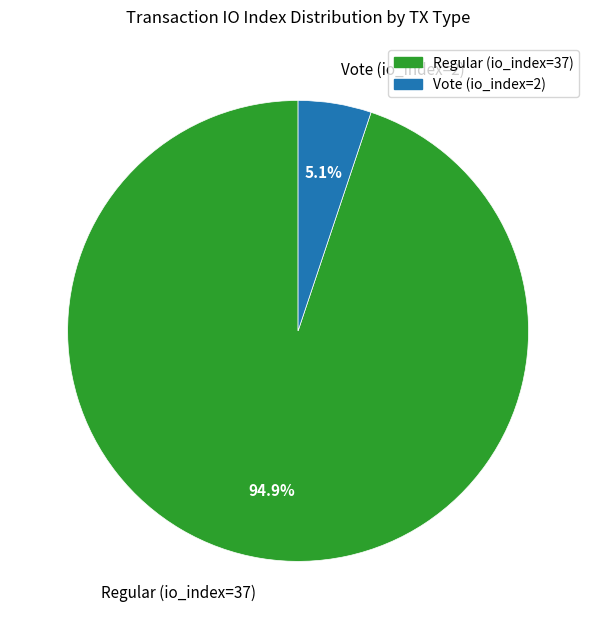

Does Vote (io_index=2) account for over 50% of the chart?

No